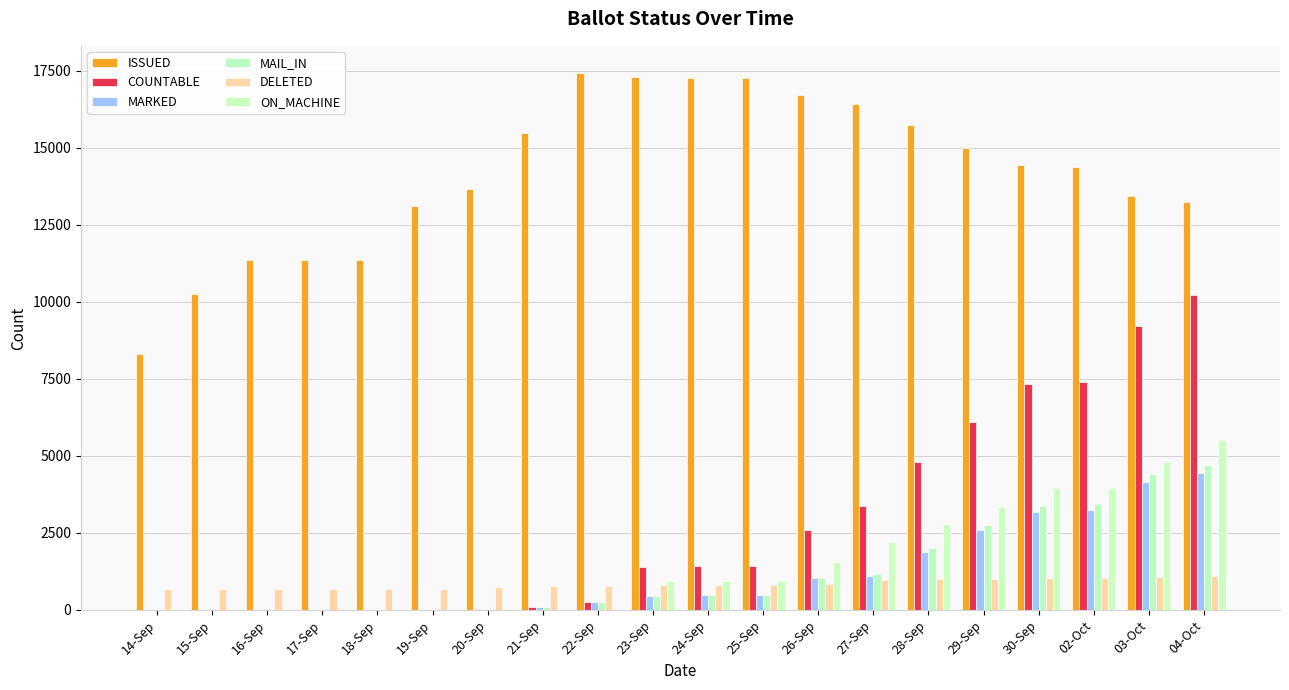

What is the total value across all series at 25-Sep?

21445